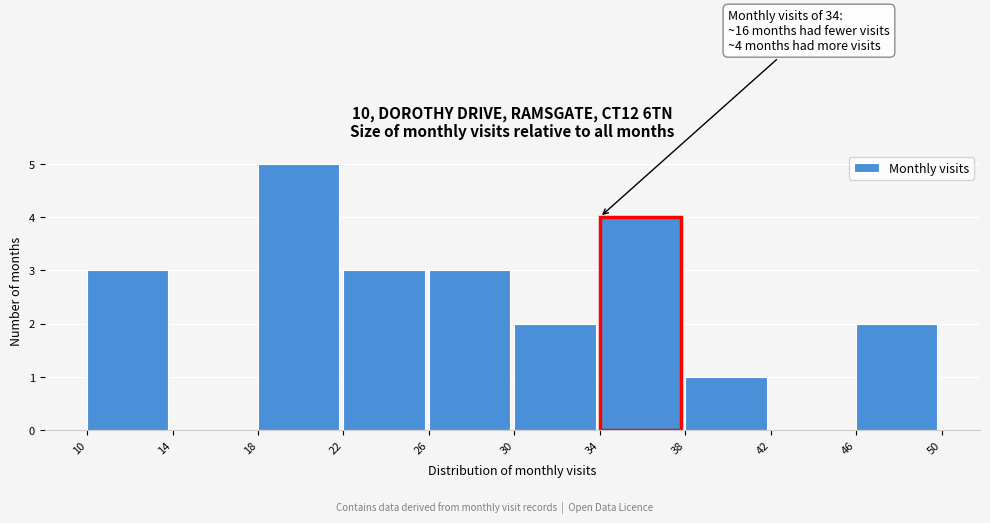

Over which range of the x-axis is the bar tallest?

18 to 22